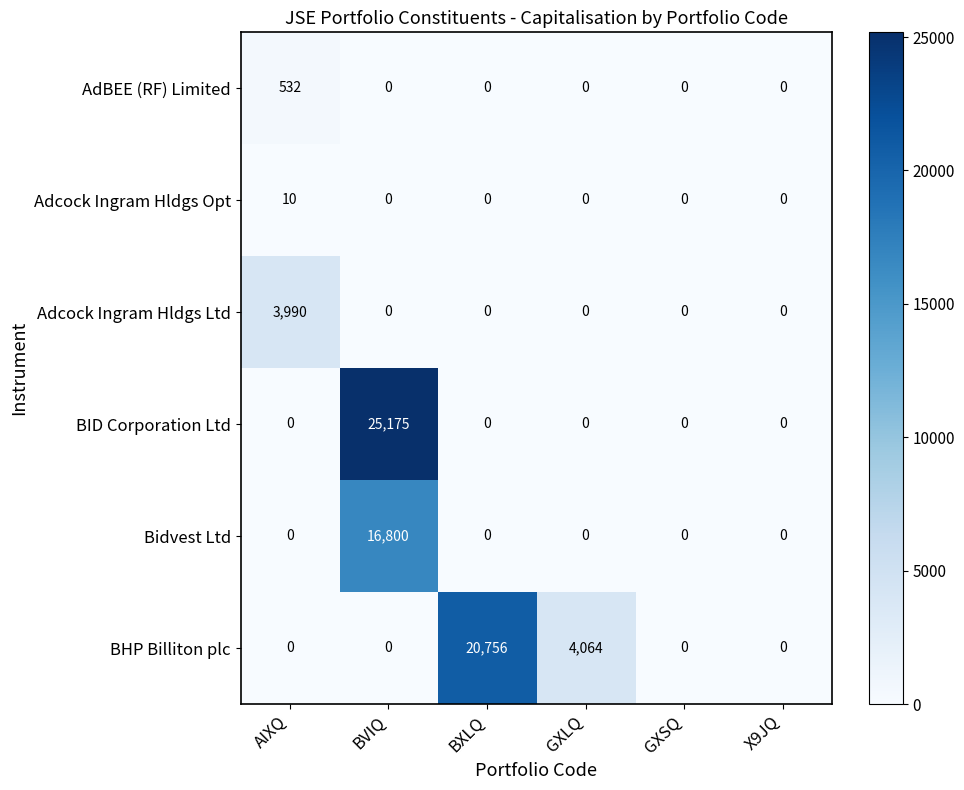

What is the difference between the highest and lowest values at AIXQ?

3990